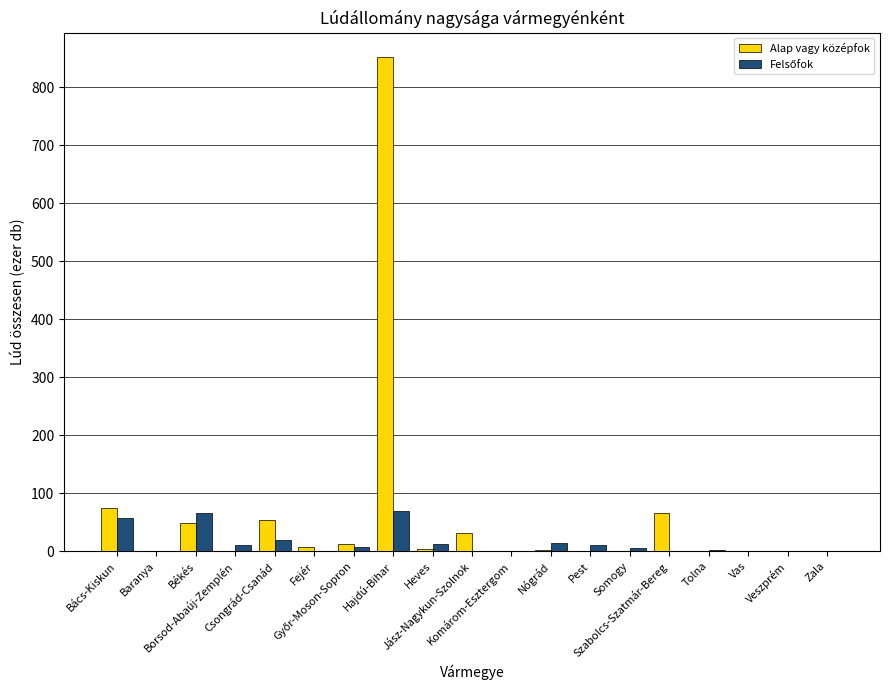

Is it true that Alap vagy középfok equals 32.1 at Jász-Nagykun-Szolnok?

True